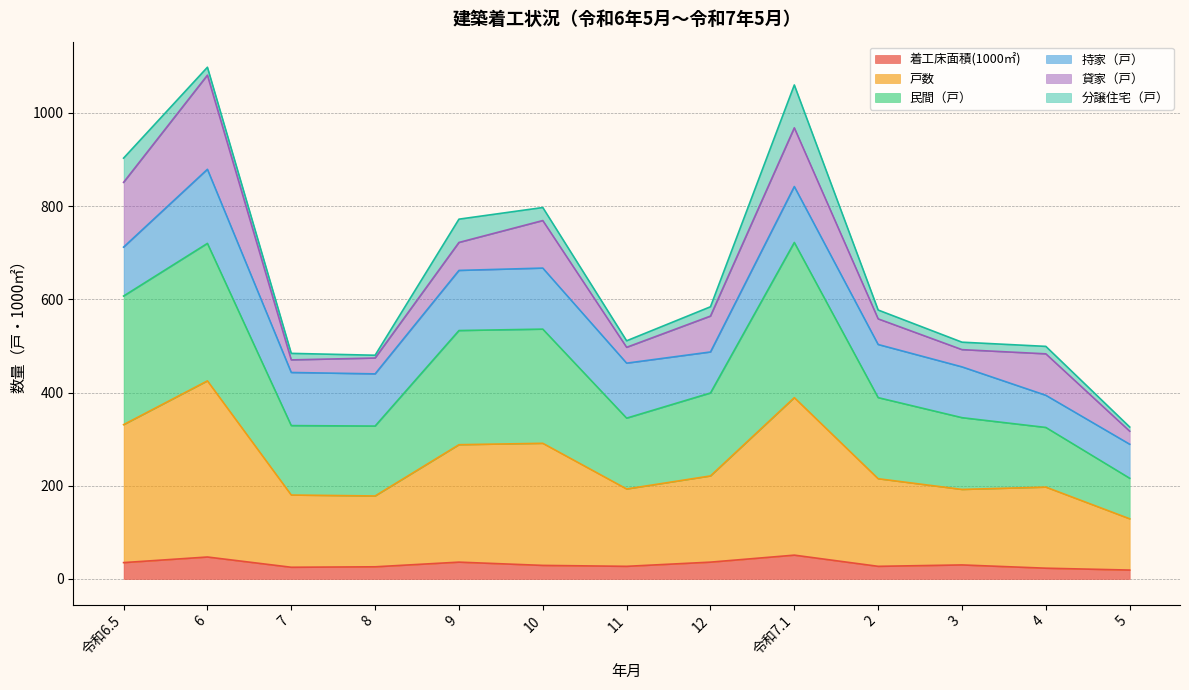

What is the label of the 13th point from the right?

令和6.5